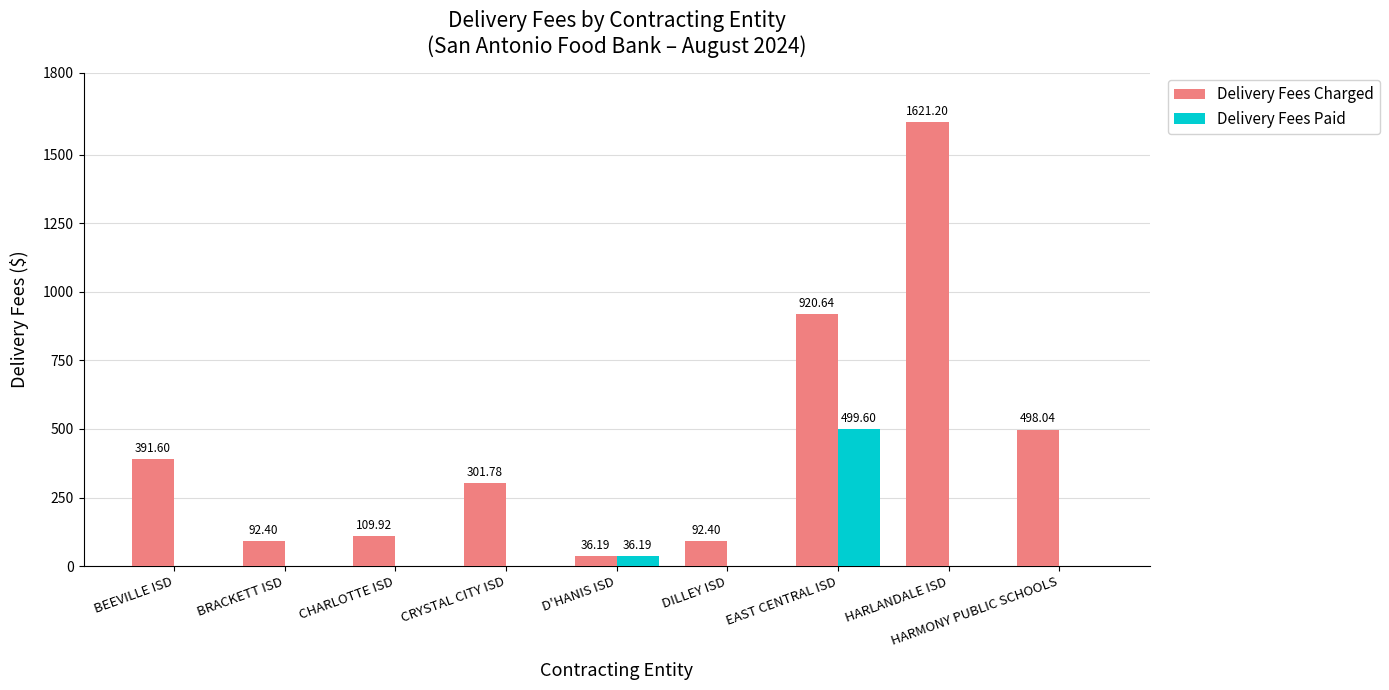

What is the sum of the Delivery Fees Paid values at HARMONY PUBLIC SCHOOLS and EAST CENTRAL ISD?

499.6